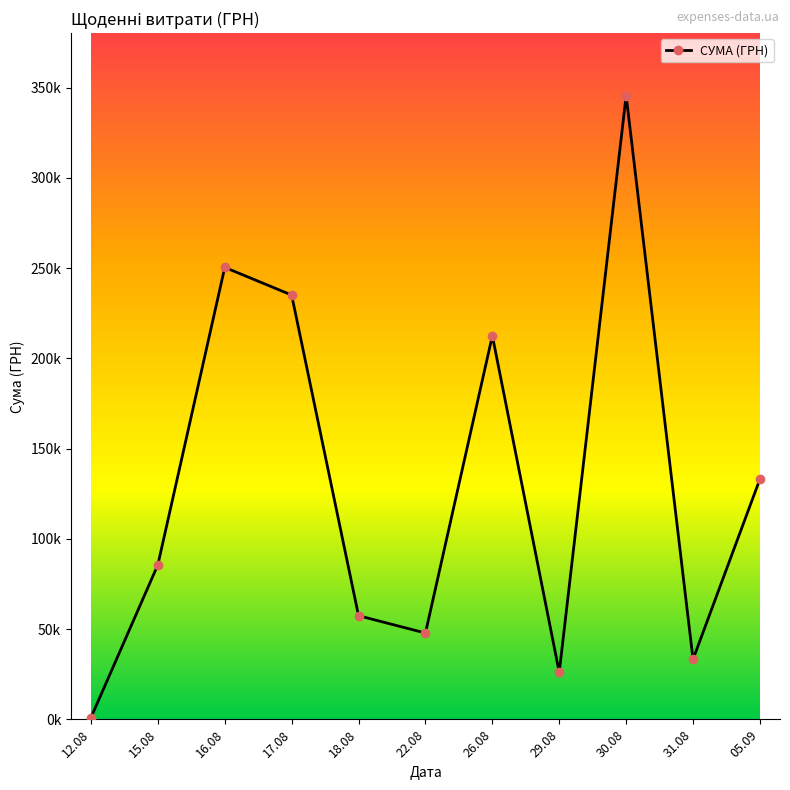

Where is the first local minimum?

22.08